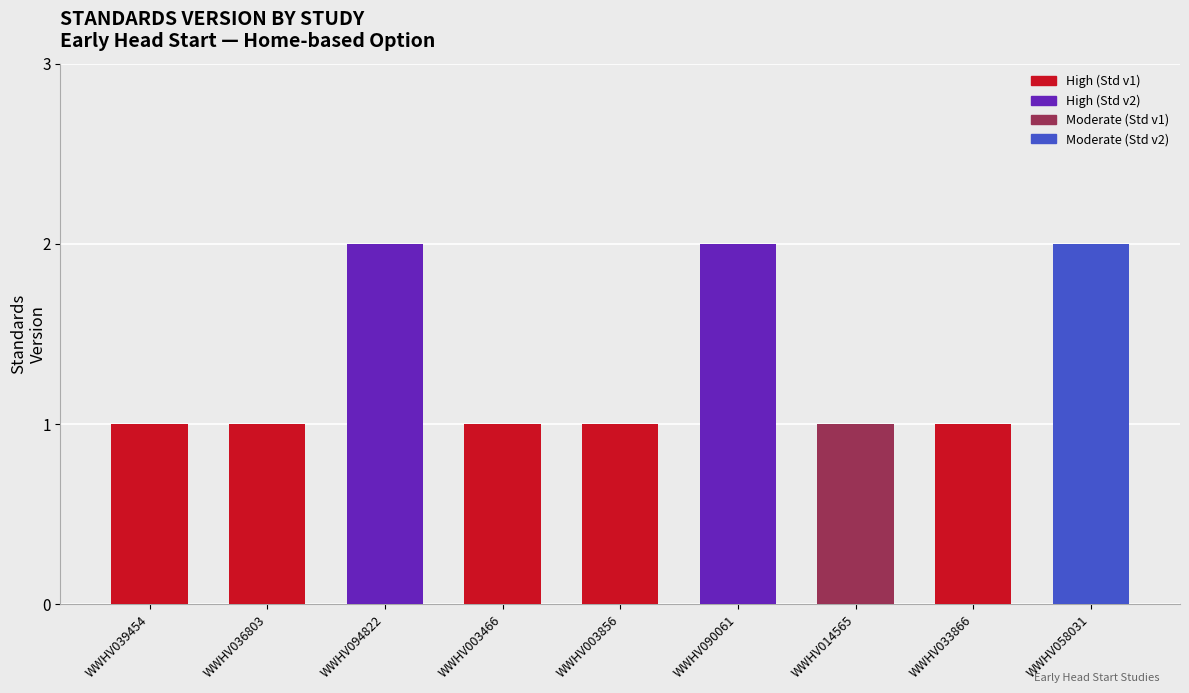

What is the sum of the values at WWHV094822 and WWHV003856?

3